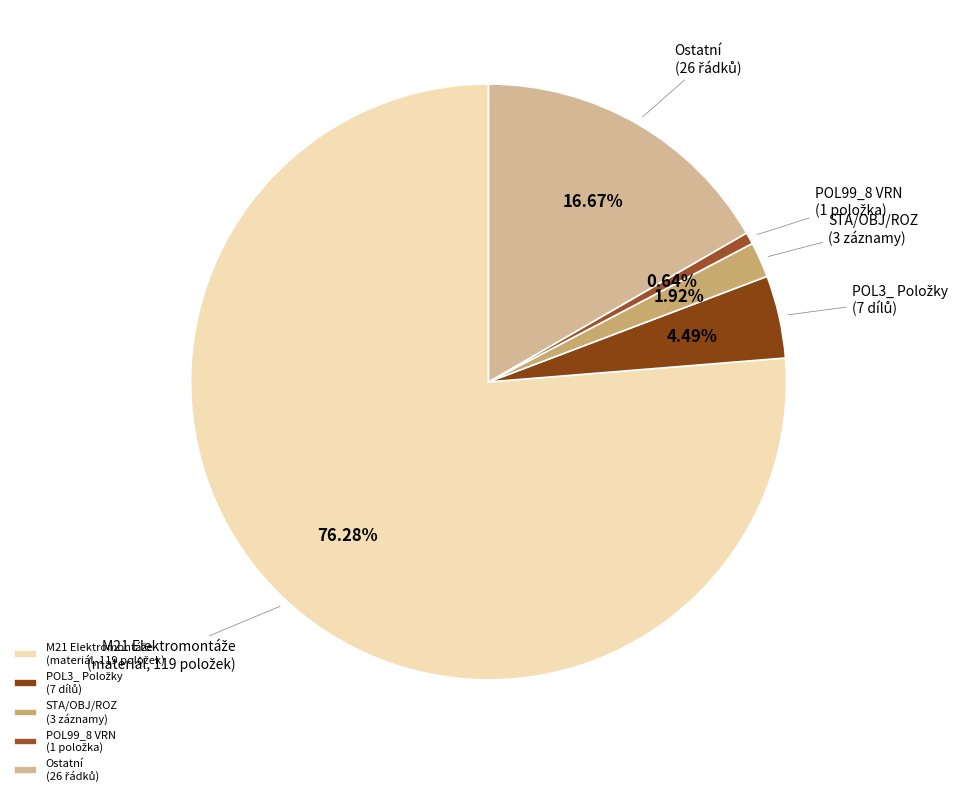

Does any single category account for the majority?

Yes